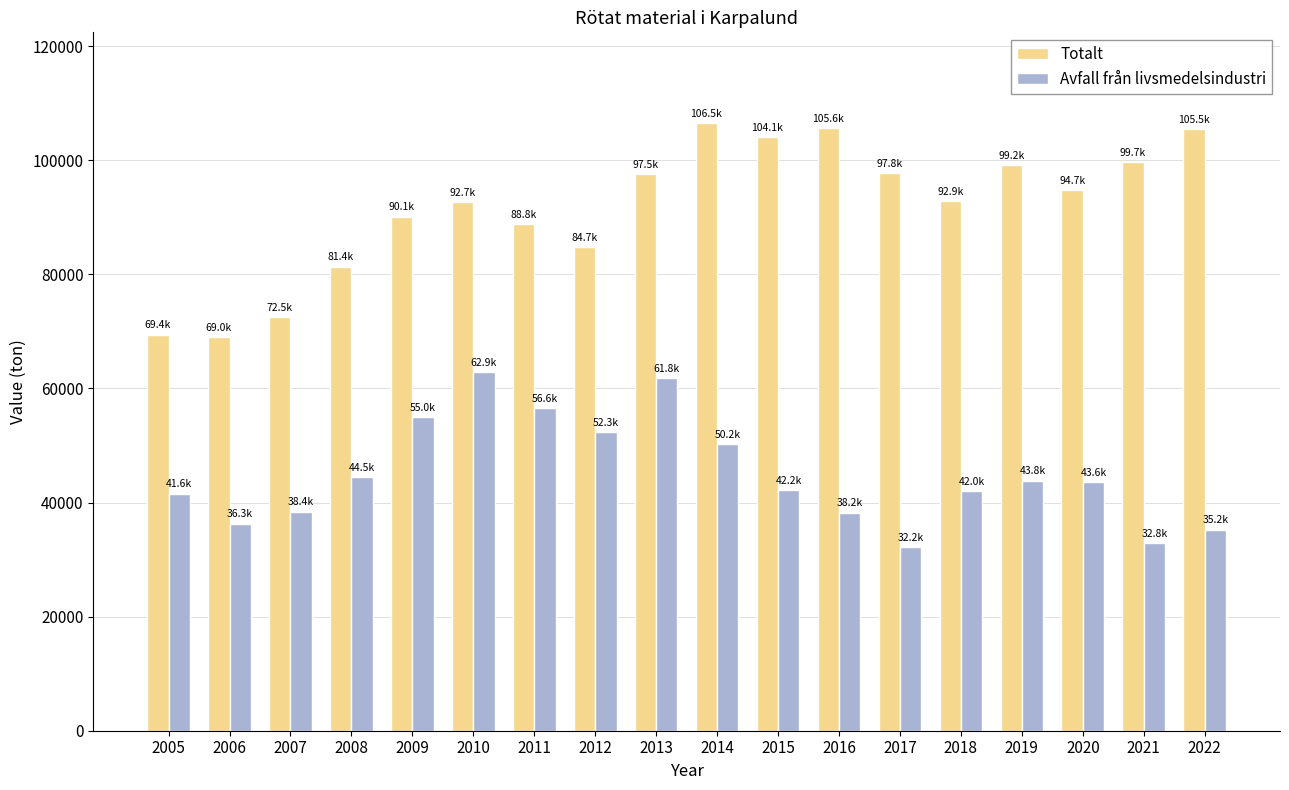

How many bars are there in total?

36